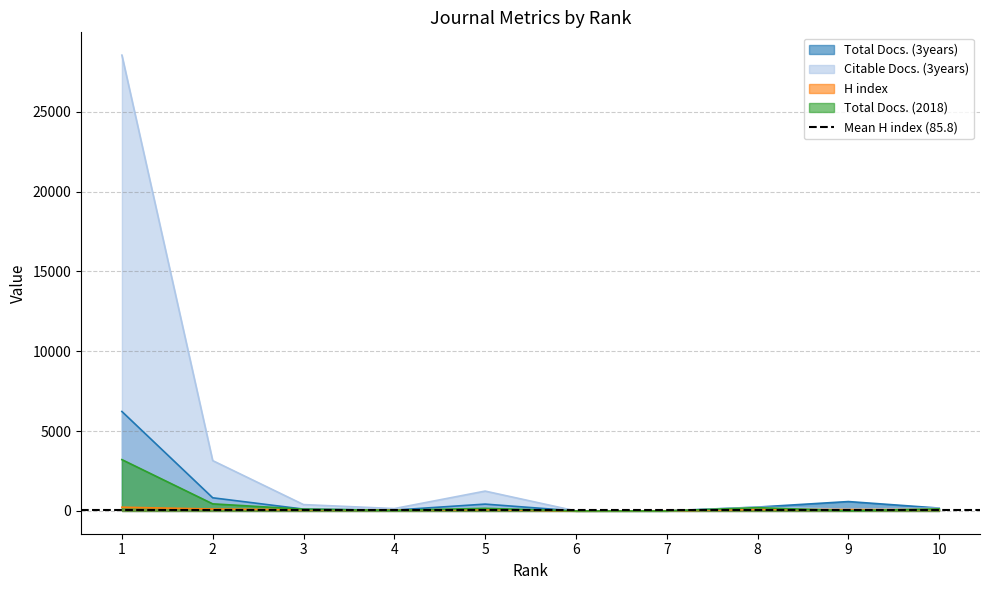

What is the sum of all Citable Docs. (3years) values?

33996